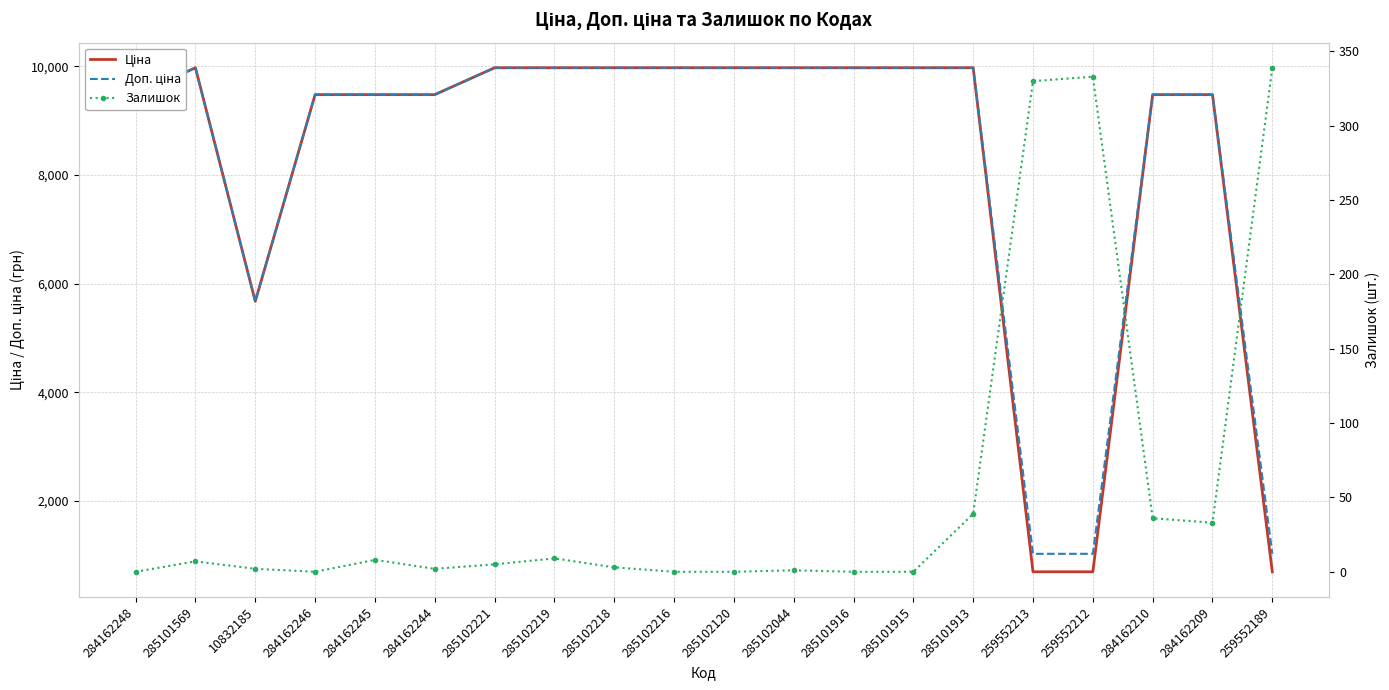

The Залишок series shows 9.2 at 285101569. True or false?

False